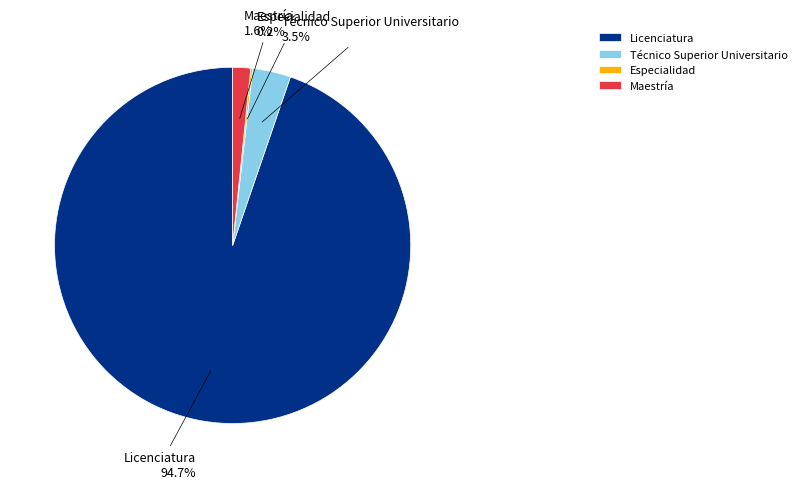

What is the largest slice in the pie chart?

Licenciatura